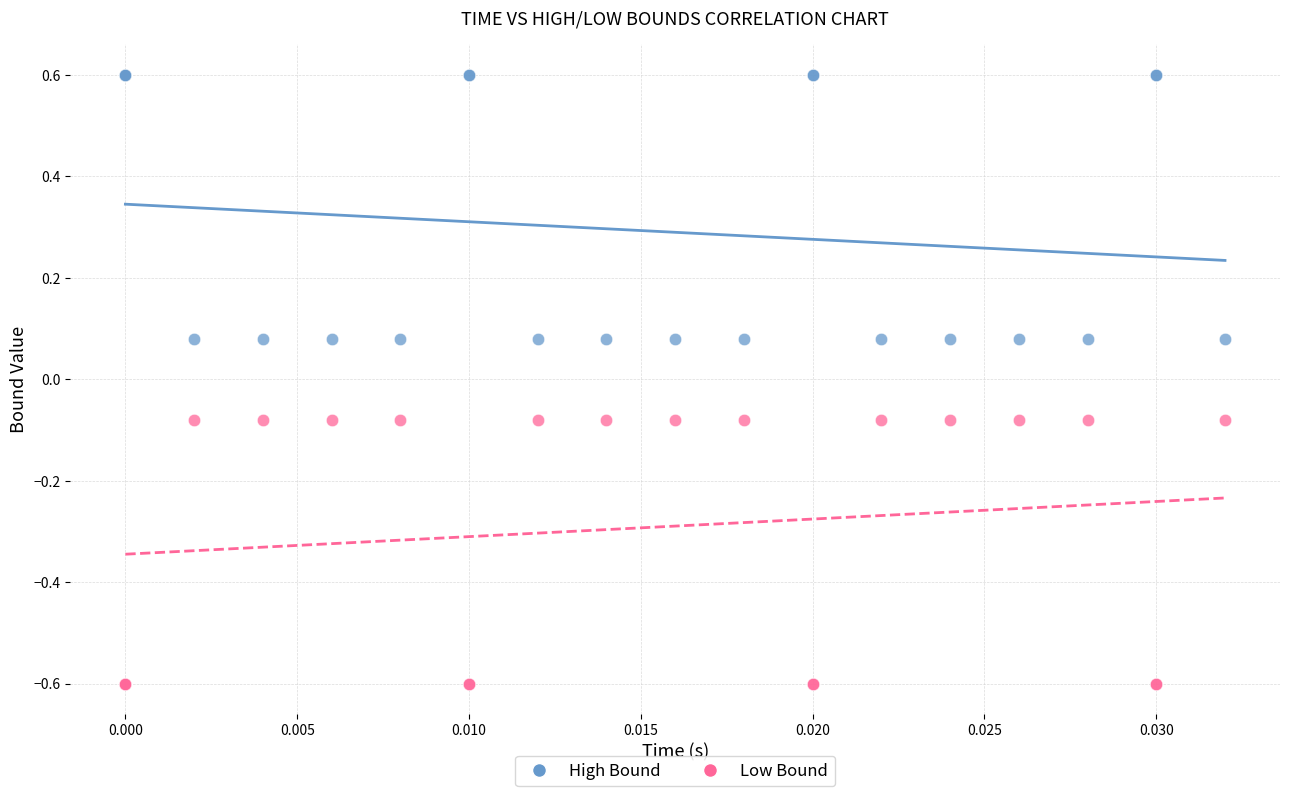

What are all the series names shown in the legend?

High Bound, Low Bound